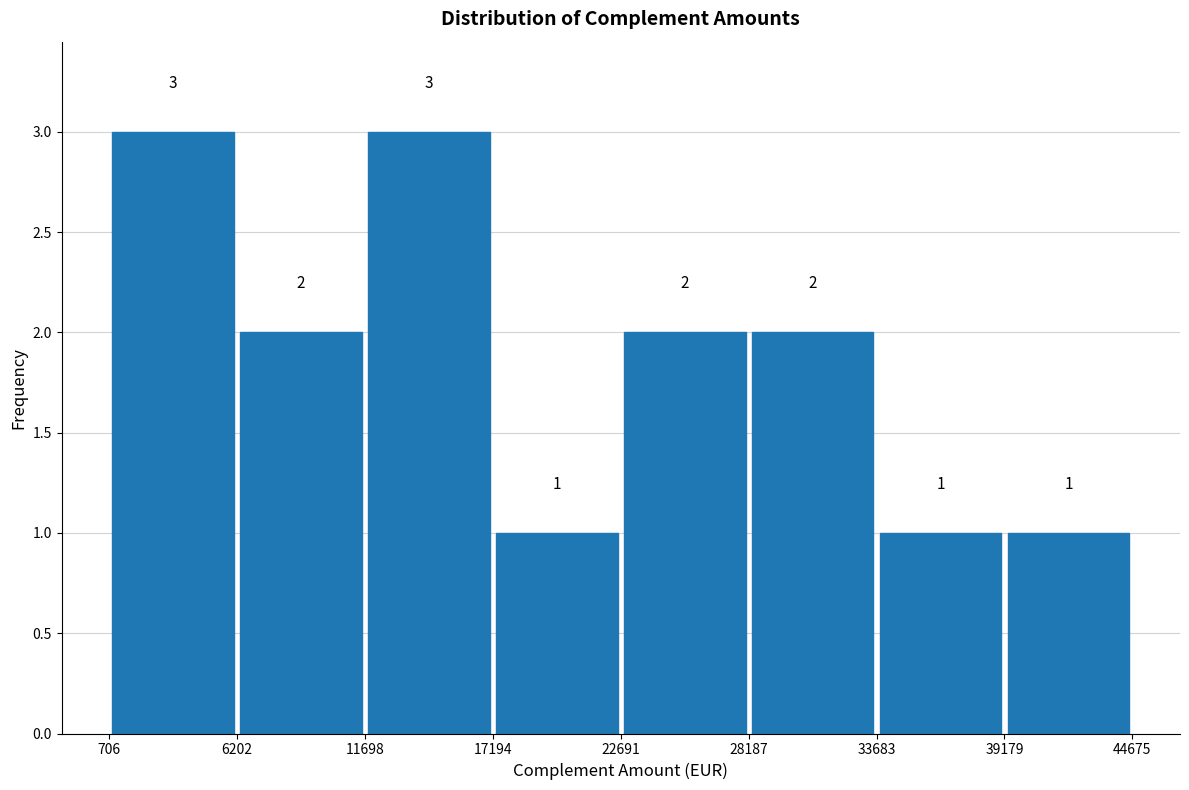

Reading left to right, list every bar in this chart as the range it spans on the x-axis followed by its height.

706 to 6202: 3
6202 to 11698: 2
11698 to 17194: 3
17194 to 22691: 1
22691 to 28187: 2
28187 to 33683: 2
33683 to 39179: 1
39179 to 44675: 1